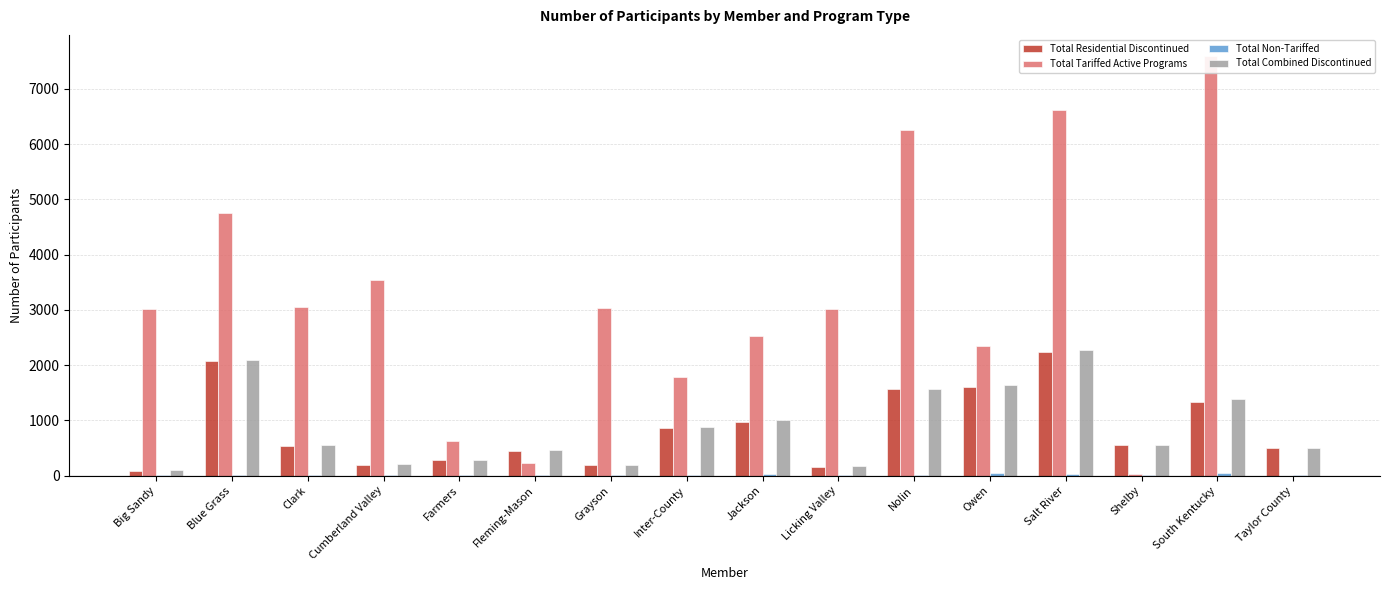

At which category is the sum across all series the highest?

Salt River